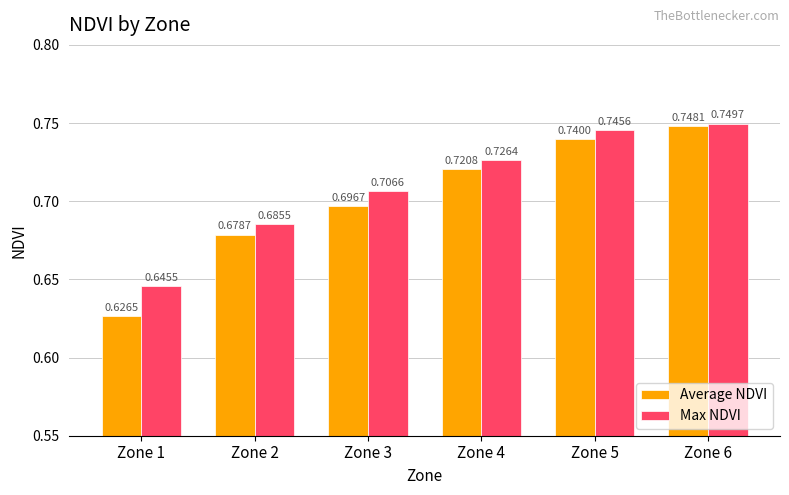

Which series has the widest spread of values?

Average NDVI